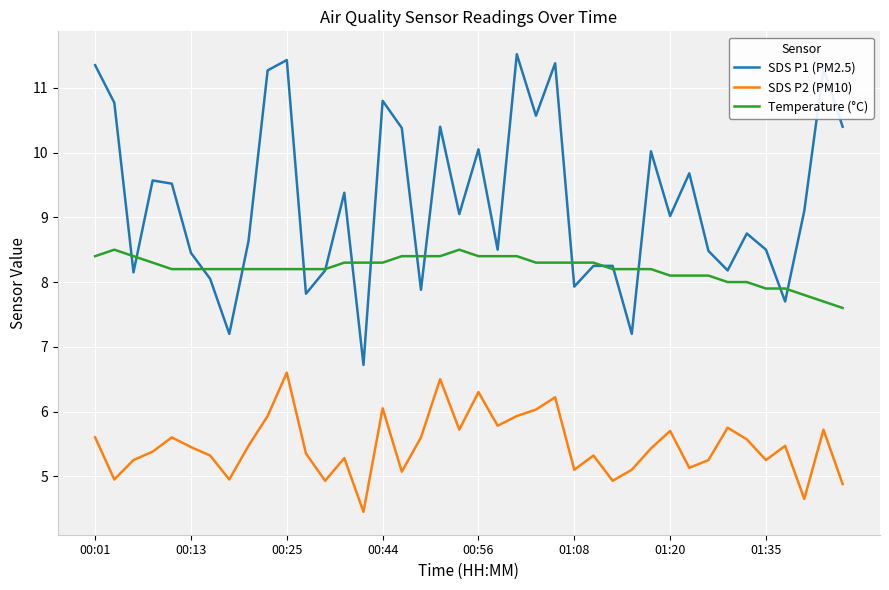

What is the average value of the Temperature (°C) series?

8.2